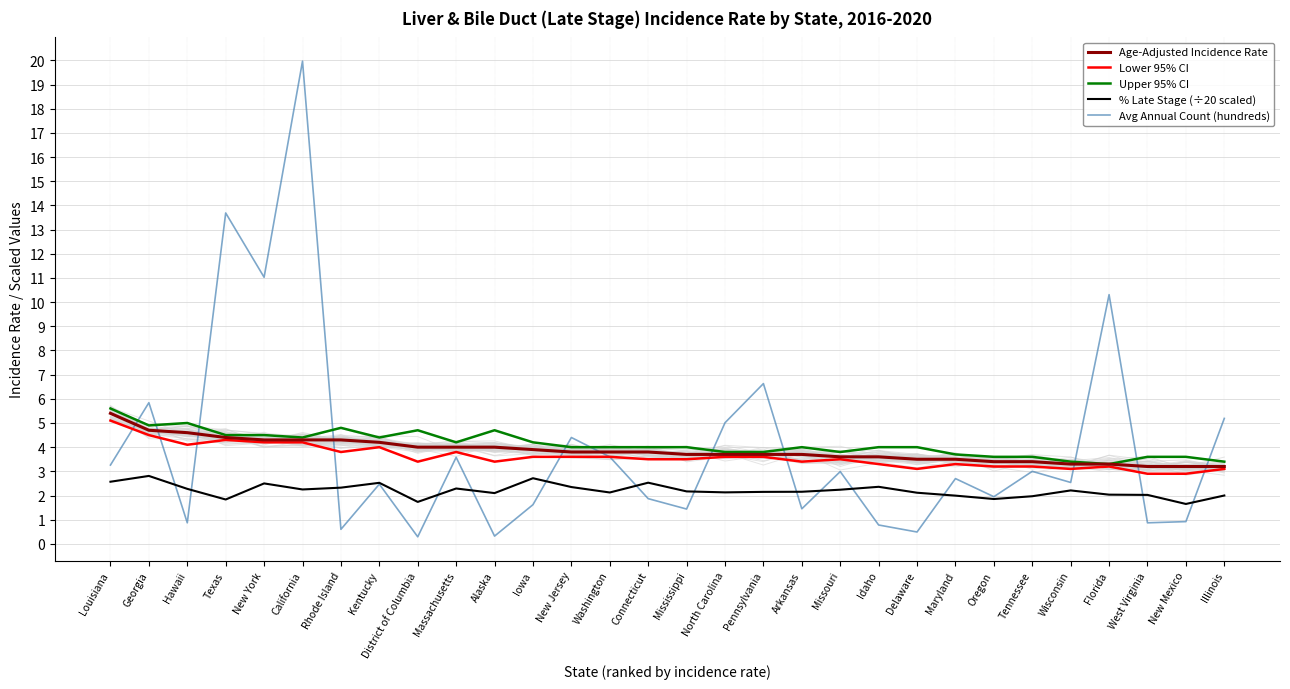

True or false: Age-Adjusted Incidence Rate and Upper 95% CI intersect in this chart.

False